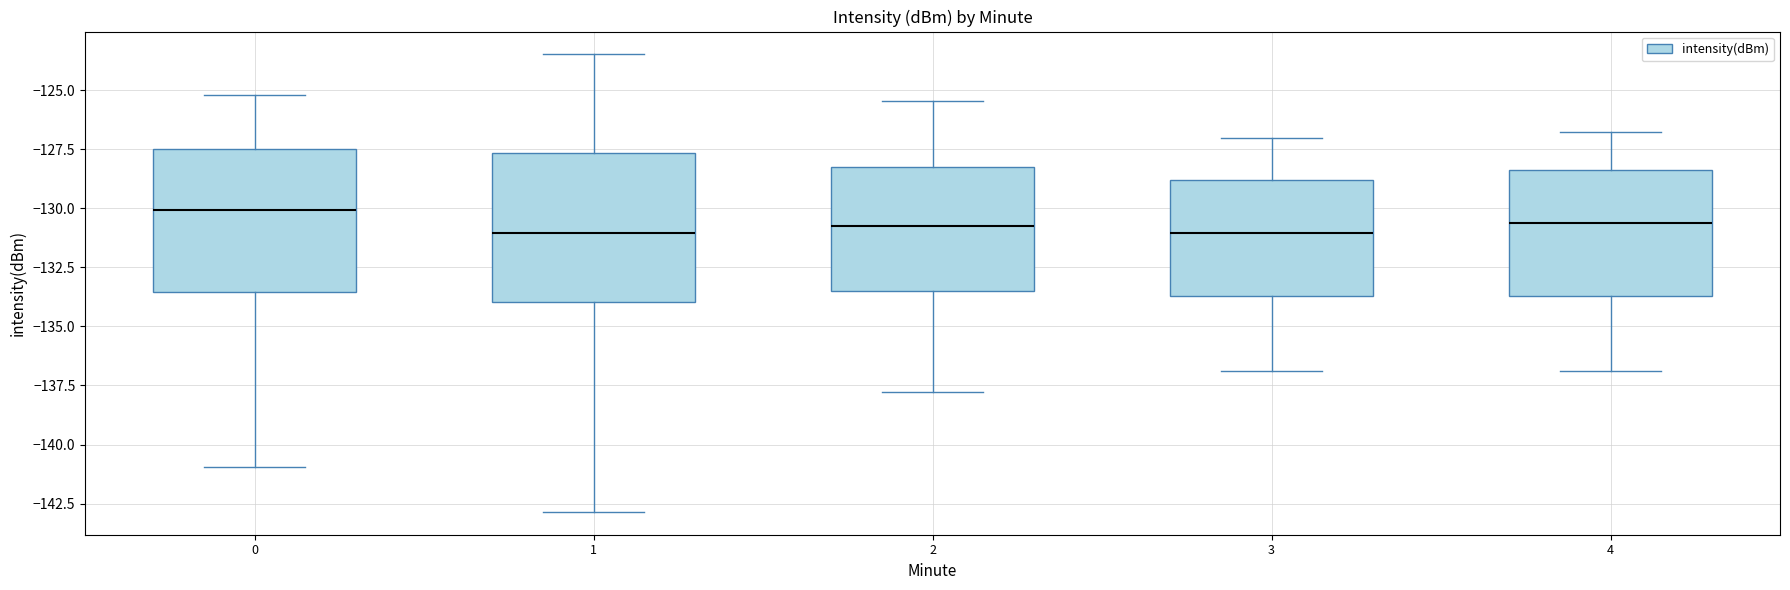

Where is the lower edge of the box at x = 4 on the y-axis? The values are not printed on the chart, so give them approximately, as read against the axis.

-133.5